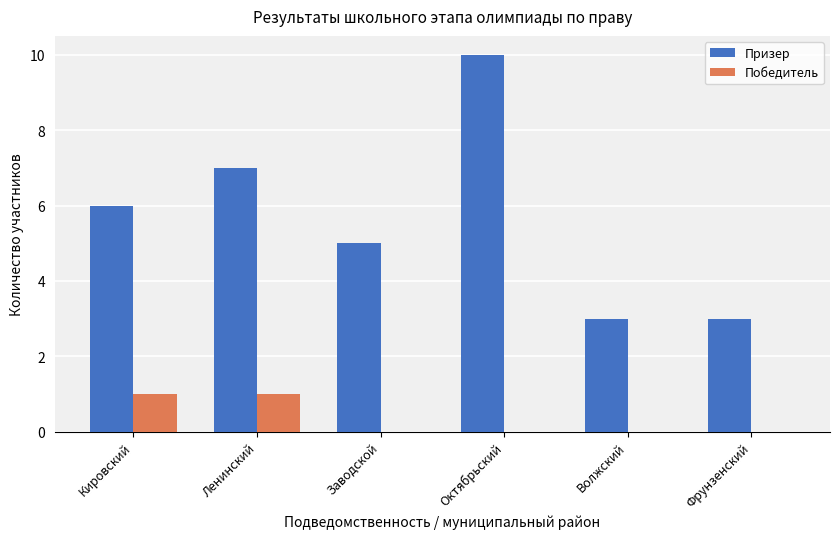

Are the bars grouped side by side (vs. stacked)?

Yes